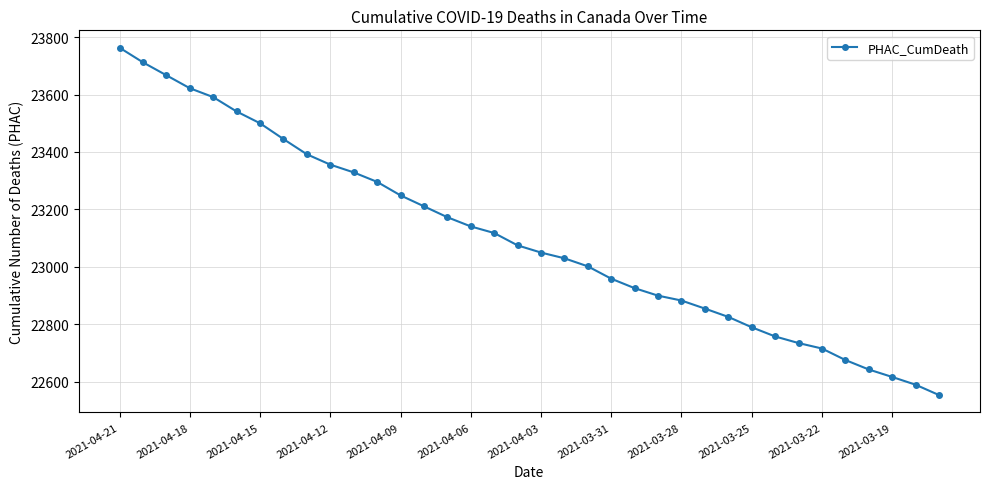

What is the difference between the second highest and second lowest values?

1122